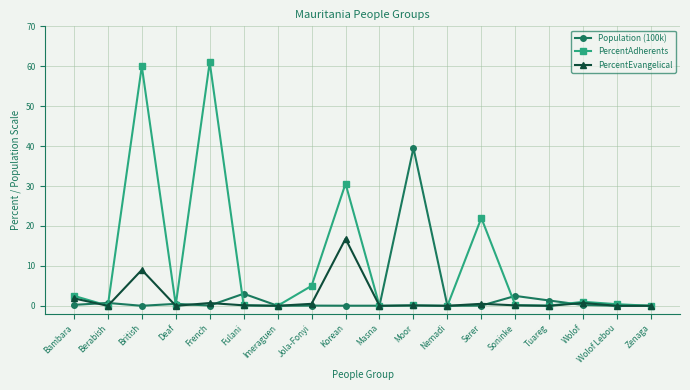

Is it true that PercentAdherents equals 0.0 at Imeraguen?

True